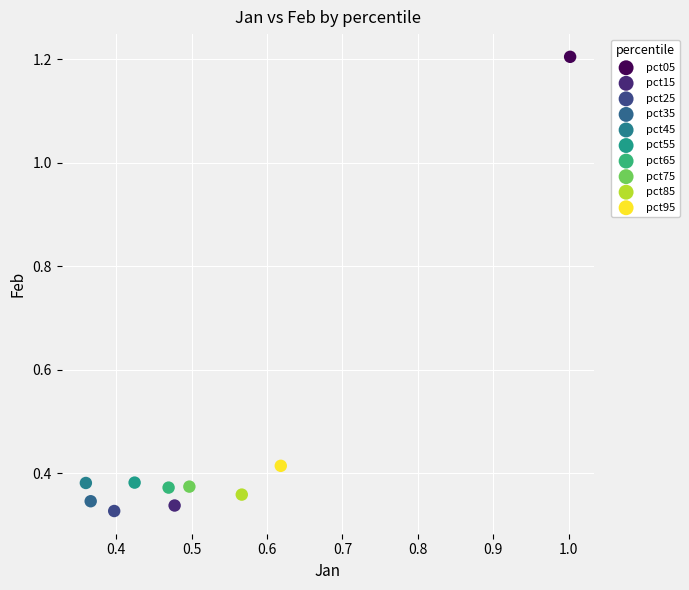

Which series reaches the maximum Y coordinate?

pct05